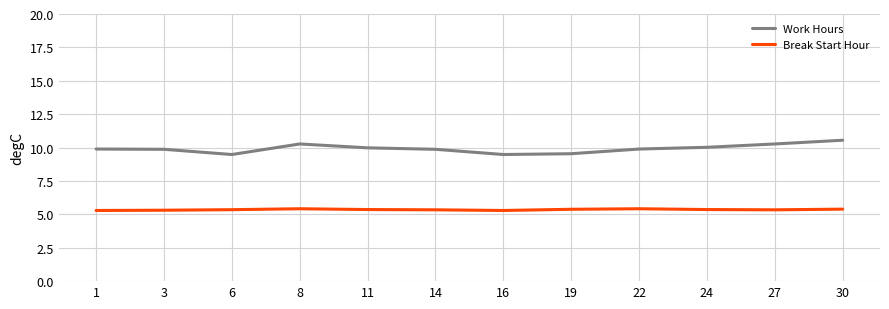

Between 19 and 30, which series saw the biggest shift?

Work Hours